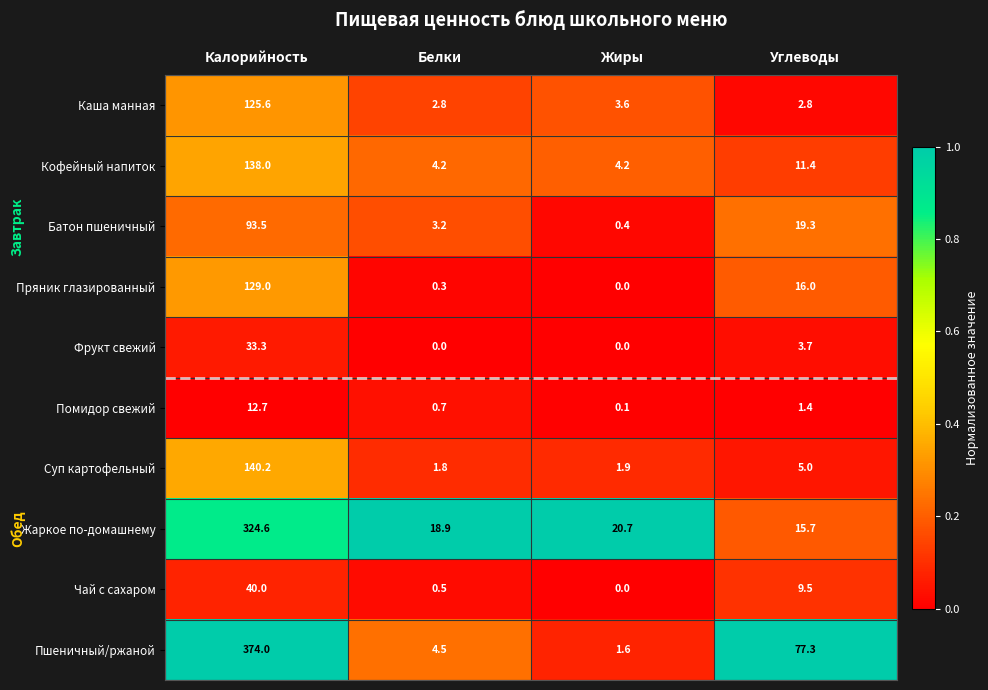

True or false: Пшеничный/ржаной has a value of 0.6 at Жиры.

False